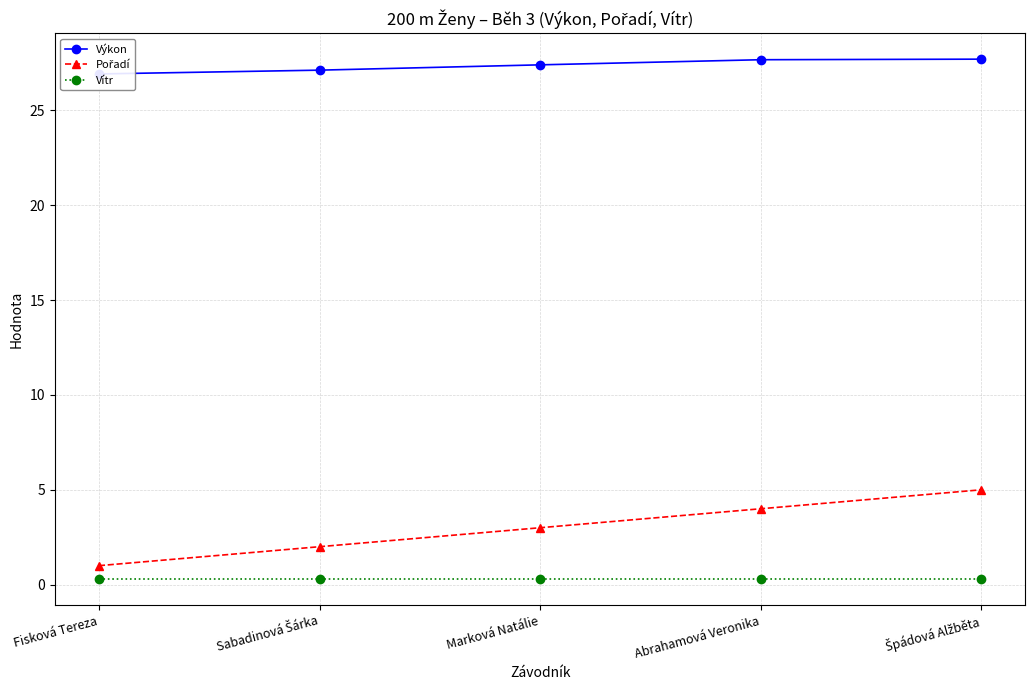

Which series changed the most between Fisková Tereza and Sabadinová Šárka?

Pořadí